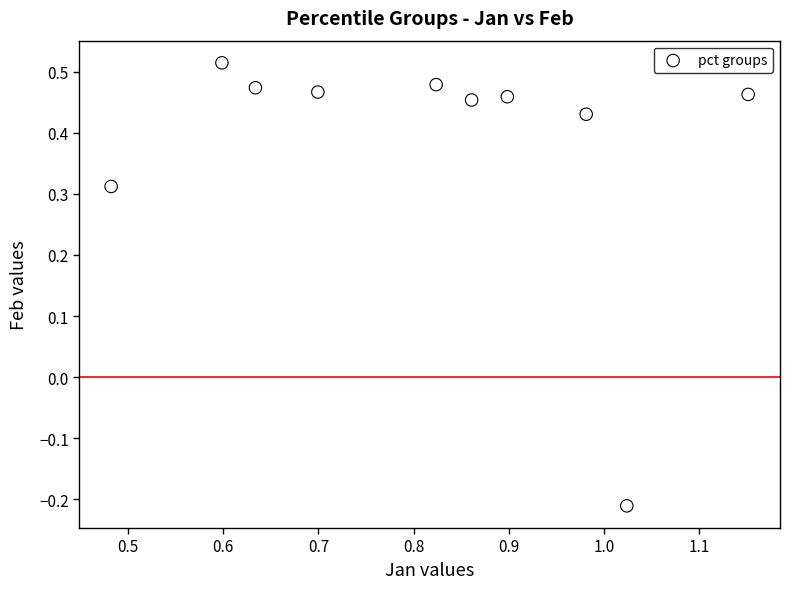

What is the range of X values (max minus min)?

0.7